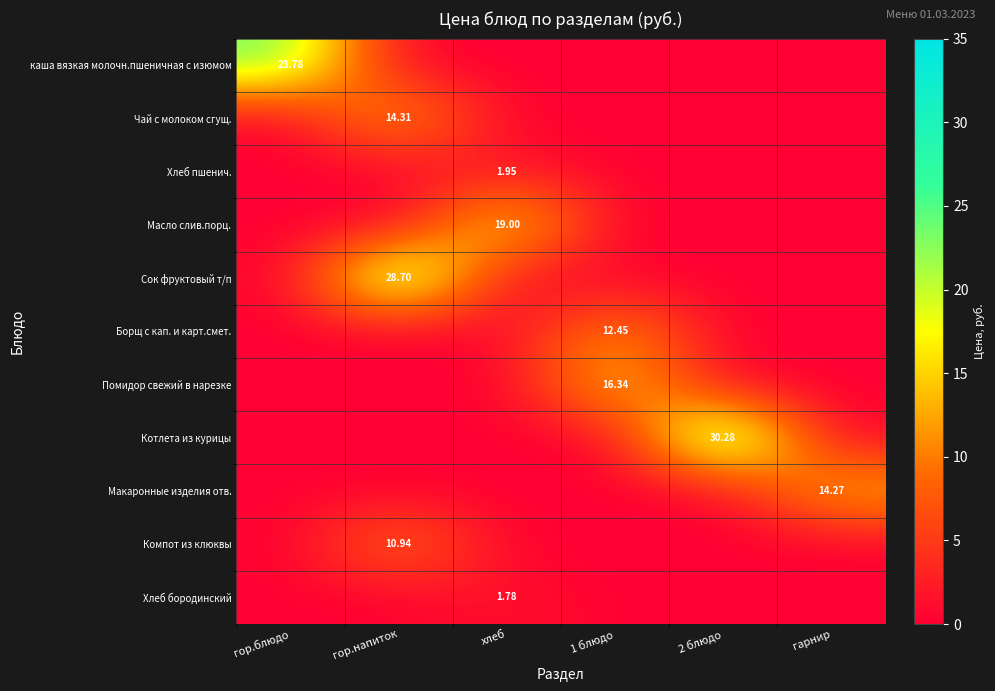

Is the value of Макаронные изделия отв. at гарнир greater than the value of Борщ с кап. и карт.смет. at 1 блюдо?

Yes